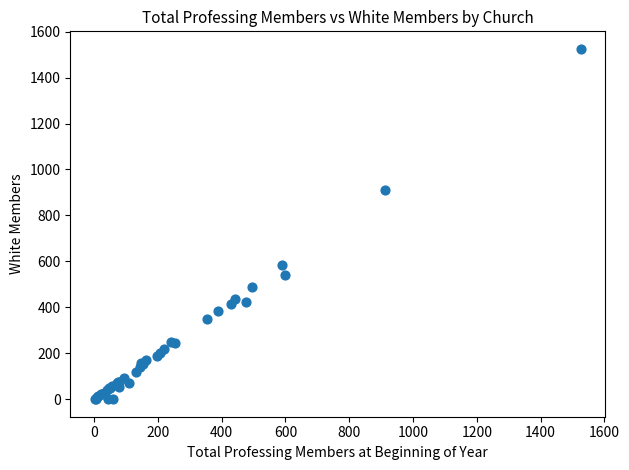

What Y value in the scatter plot is closest to 762?

911